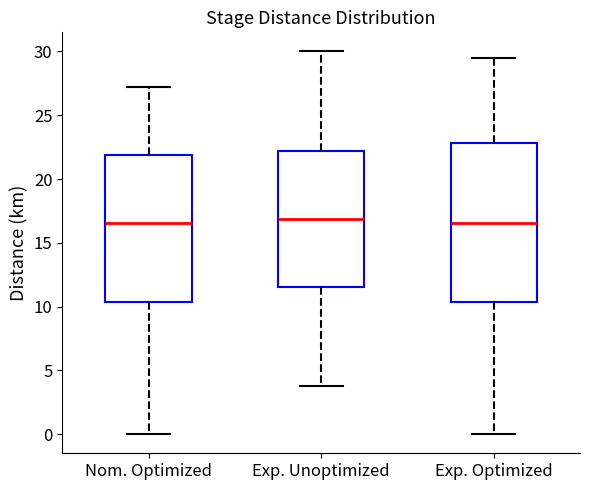

Which box is the tallest, from its lower edge to its upper edge?

Exp. Optimized